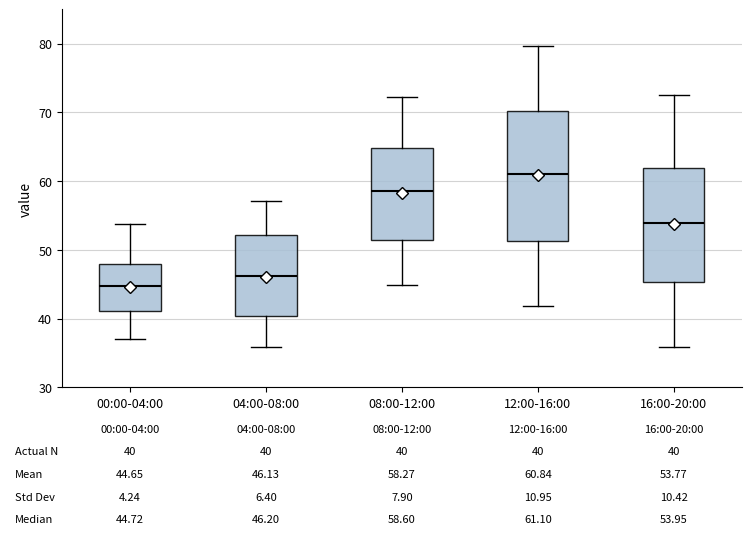

Which box has the highest median line?

12:00-16:00